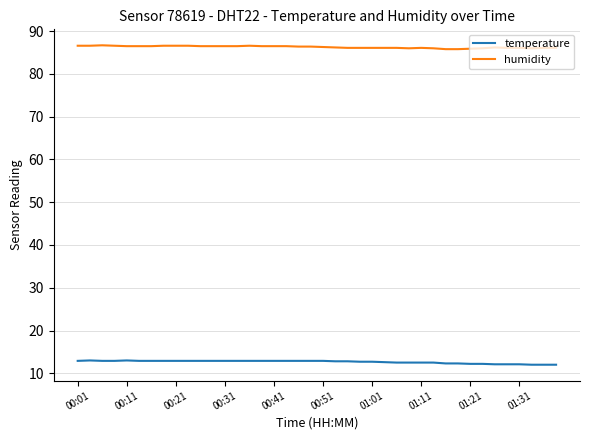

What is the maximum value shown in the chart?

86.7